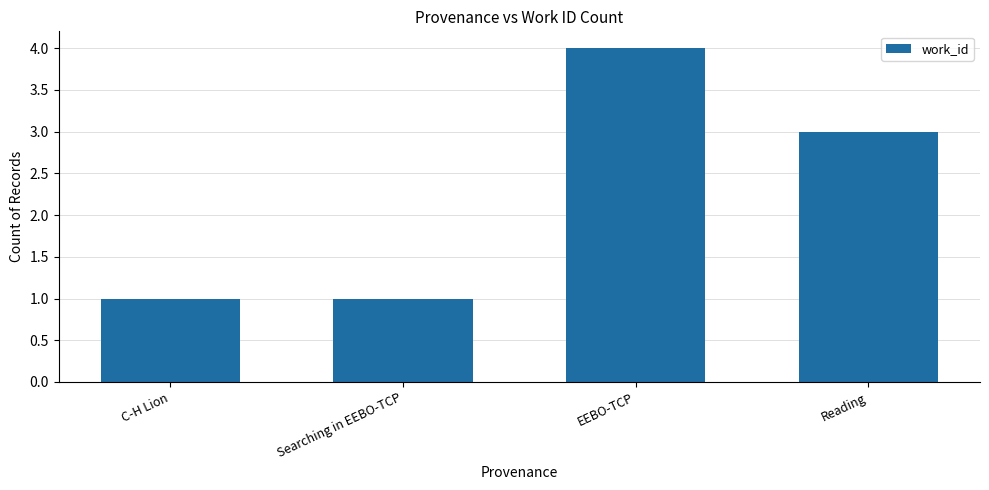

Is it true that the value at EEBO-TCP is 4?

True